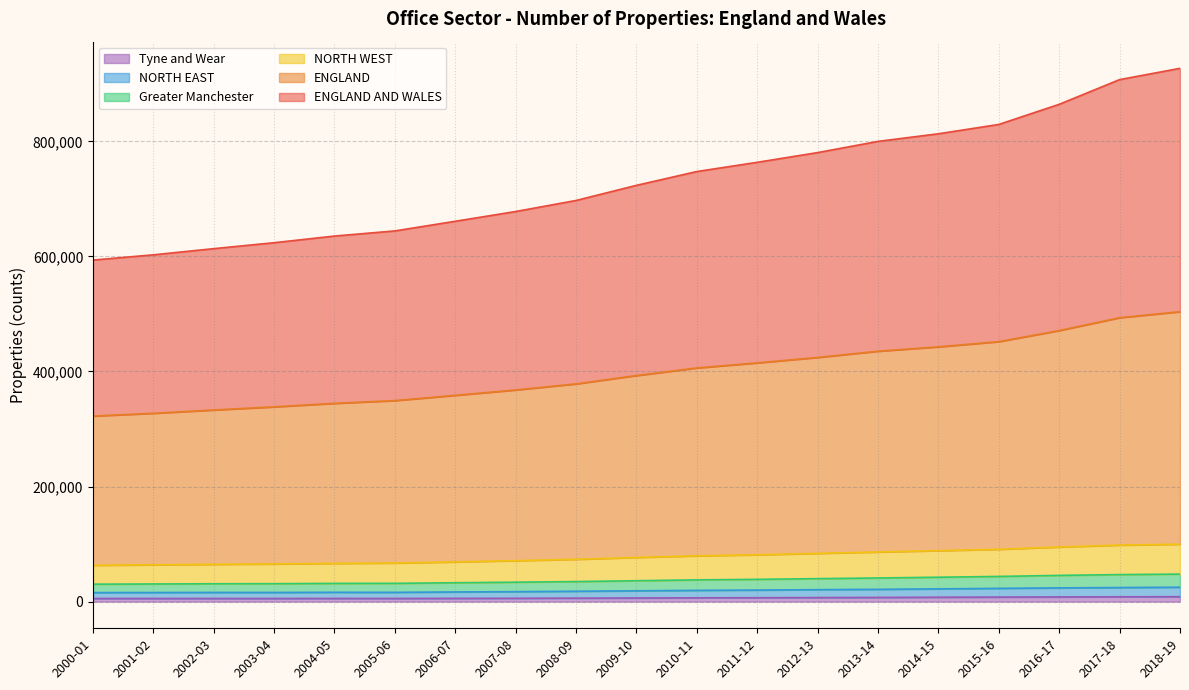

Reading right to left, transcribe all the data shown in this chart.

ENGLAND AND WALES: 926900	907300	864390	829380	813170	799940	780450	763570	747540	723520	697230	678040	661090	644320	635390	623820	613490	602750	593670
ENGLAND: 503910	493470	471140	451880	442840	435230	424380	414960	406170	392940	378460	367890	358550	349390	344610	338520	333070	327310	322510
NORTH WEST: 99860	98220	94950	90930	88600	86330	83870	81470	79610	76790	73540	71220	69060	67100	66490	65490	64850	64030	63180
Greater Manchester: 47850	46990	45600	43780	42420	41110	39940	38710	37800	36310	34840	33790	32830	31790	31710	31170	31050	30690	30340
NORTH EAST: 25030	24480	23880	23090	22180	21370	20830	20080	19610	18810	18060	17340	16800	16170	16260	15950	16020	15850	15720
Tyne and Wear: 8580	8380	8180	7940	7660	7300	7080	6800	6620	6330	6090	5850	5710	5520	5560	5460	5500	5470	5460